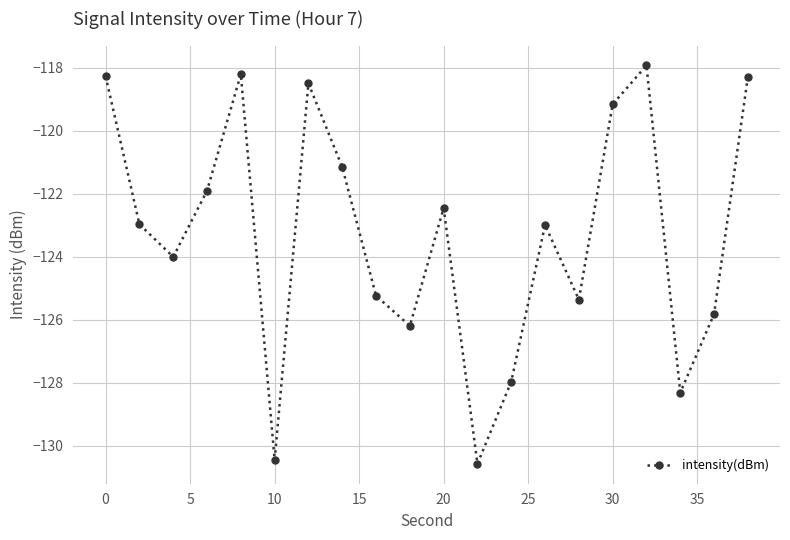

Is this an area chart (filled region under the line)?

No